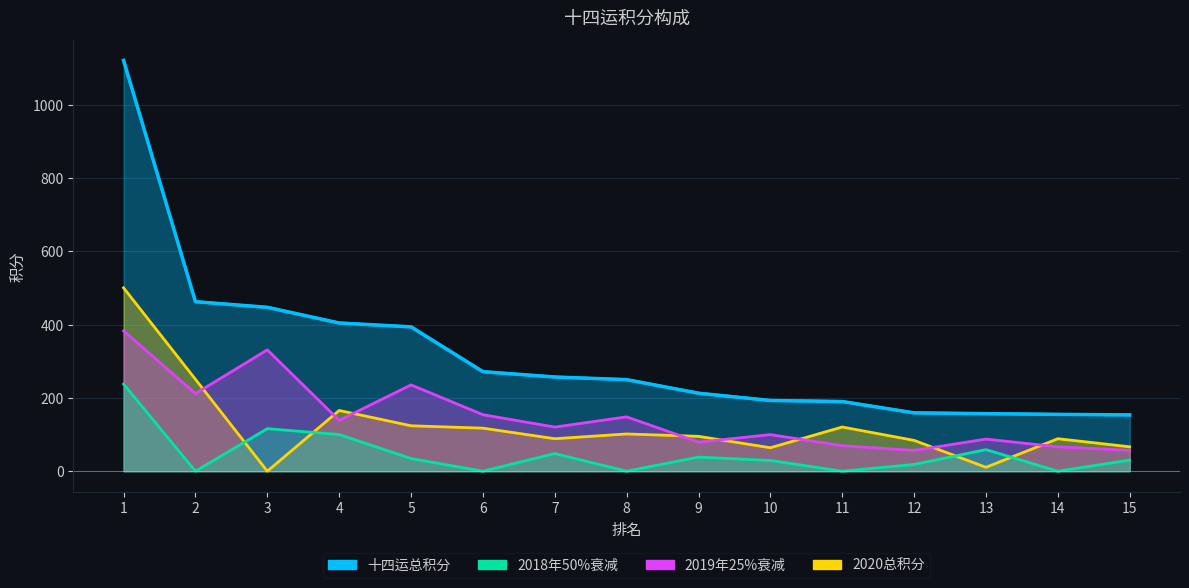

What are all the series names shown in the legend?

十四运总积分, 2018年50%衰减, 2019年25%衰减, 2020总积分